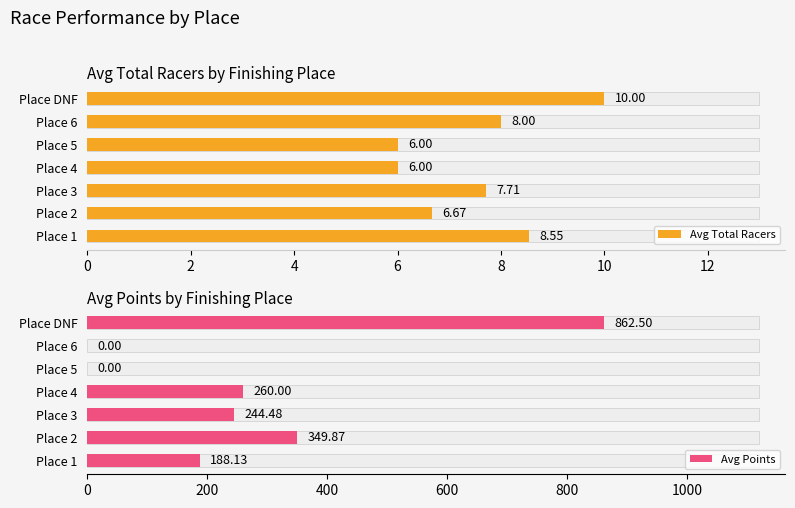

Between Place 1 and Place 4, which series saw the biggest shift?

Avg Points